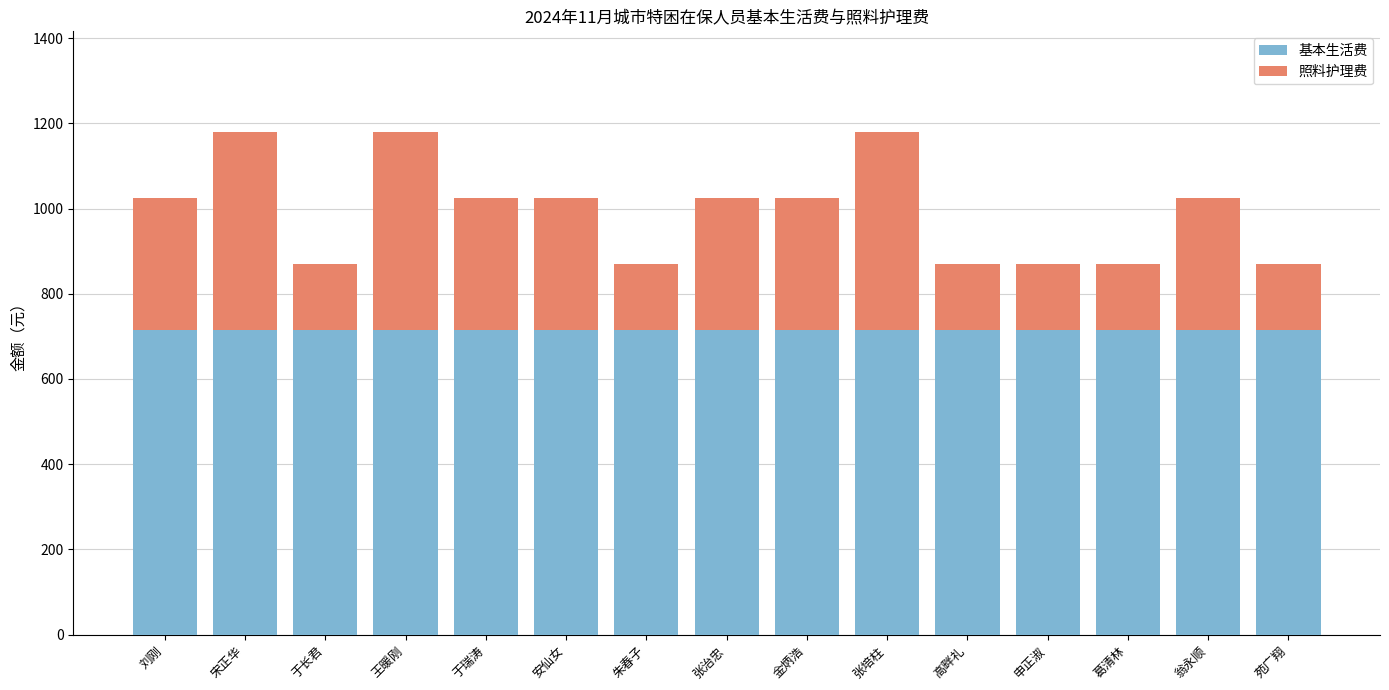

What is the total value across all series at 高畔礼?

870